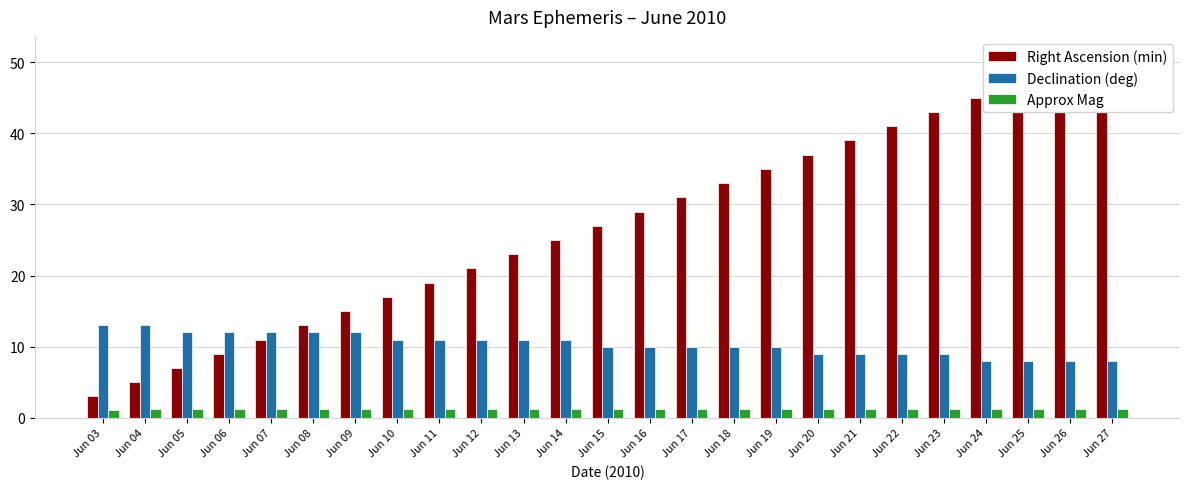

Reading left to right, what are all the values shown in this chart?

Right Ascension (min): Jun 03=3.0	Jun 04=5.0	Jun 05=7.0	Jun 06=9.0	Jun 07=11.0	Jun 08=13.0	Jun 09=15.0	Jun 10=17.0	Jun 11=19.0	Jun 12=21.0	Jun 13=23.0	Jun 14=25.0	Jun 15=27.0	Jun 16=29.0	Jun 17=31.0	Jun 18=33.0	Jun 19=35.0	Jun 20=37.0	Jun 21=39.0	Jun 22=41.0	Jun 23=43.0	Jun 24=45.0	Jun 25=47.0	Jun 26=49.0	Jun 27=51.0
Declination (deg): Jun 03=13.0	Jun 04=13.0	Jun 05=12.0	Jun 06=12.0	Jun 07=12.0	Jun 08=12.0	Jun 09=12.0	Jun 10=11.0	Jun 11=11.0	Jun 12=11.0	Jun 13=11.0	Jun 14=11.0	Jun 15=10.0	Jun 16=10.0	Jun 17=10.0	Jun 18=10.0	Jun 19=10.0	Jun 20=9.0	Jun 21=9.0	Jun 22=9.0	Jun 23=9.0	Jun 24=8.0	Jun 25=8.0	Jun 26=8.0	Jun 27=8.0
Approx Mag: Jun 03=1.1	Jun 04=1.2	Jun 05=1.2	Jun 06=1.2	Jun 07=1.2	Jun 08=1.2	Jun 09=1.2	Jun 10=1.2	Jun 11=1.2	Jun 12=1.2	Jun 13=1.2	Jun 14=1.2	Jun 15=1.2	Jun 16=1.3	Jun 17=1.3	Jun 18=1.3	Jun 19=1.3	Jun 20=1.3	Jun 21=1.3	Jun 22=1.3	Jun 23=1.3	Jun 24=1.3	Jun 25=1.3	Jun 26=1.3	Jun 27=1.3